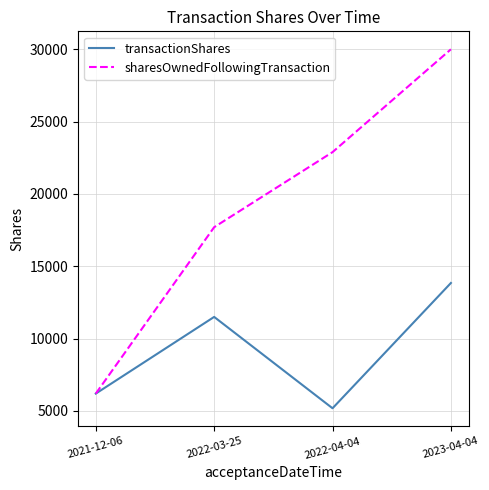

What is the spread (max minus min) of values at 2022-04-04?

17700